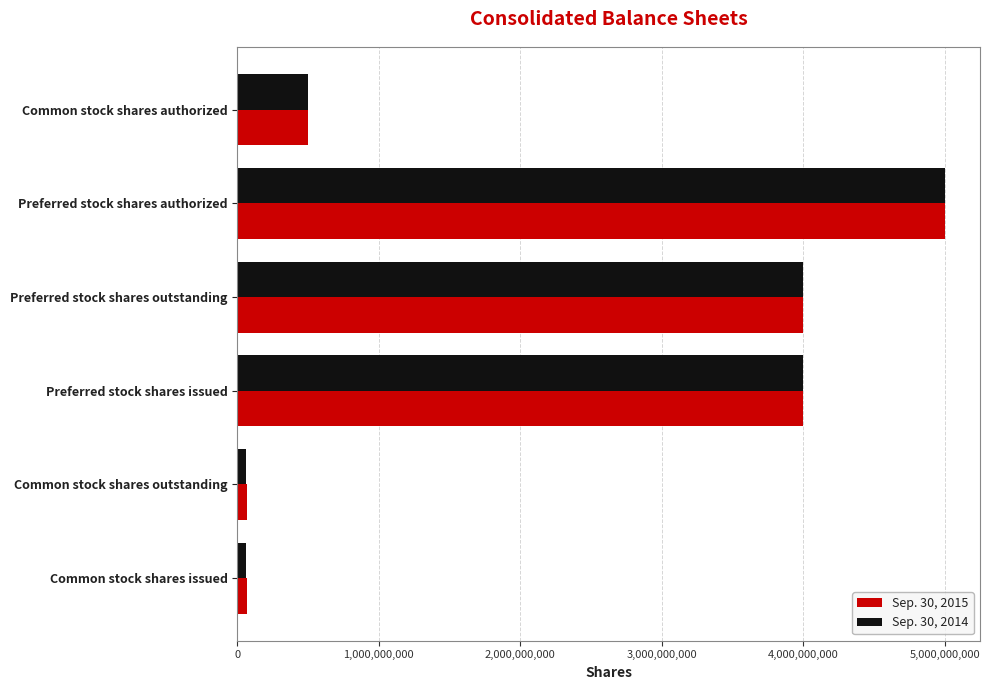

Which series has the widest spread of values?

Sep. 30, 2014